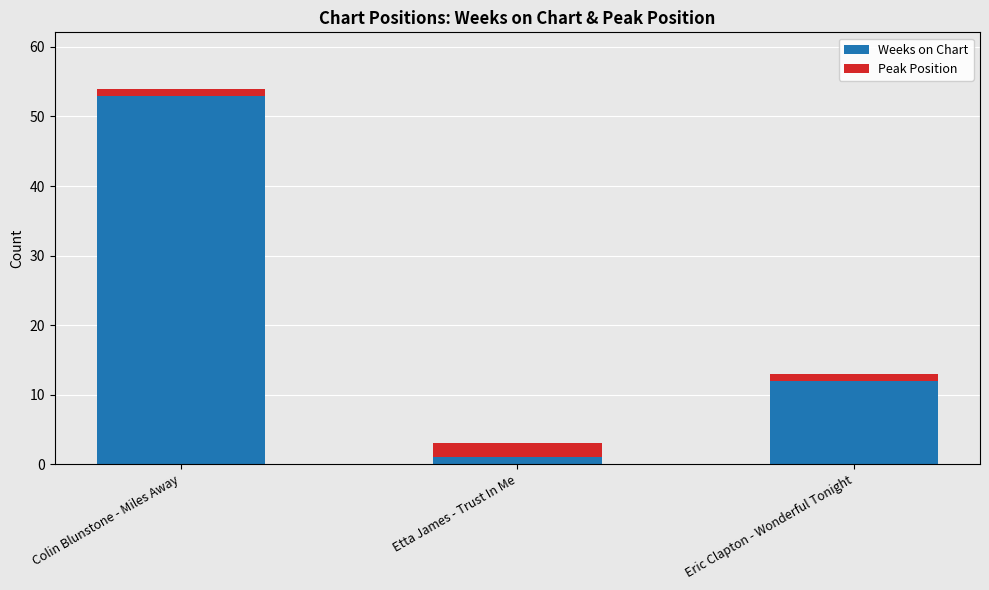

List the labels in order of Weeks on Chart value, smallest first.

Etta James - Trust In Me, Eric Clapton - Wonderful Tonight, Colin Blunstone - Miles Away